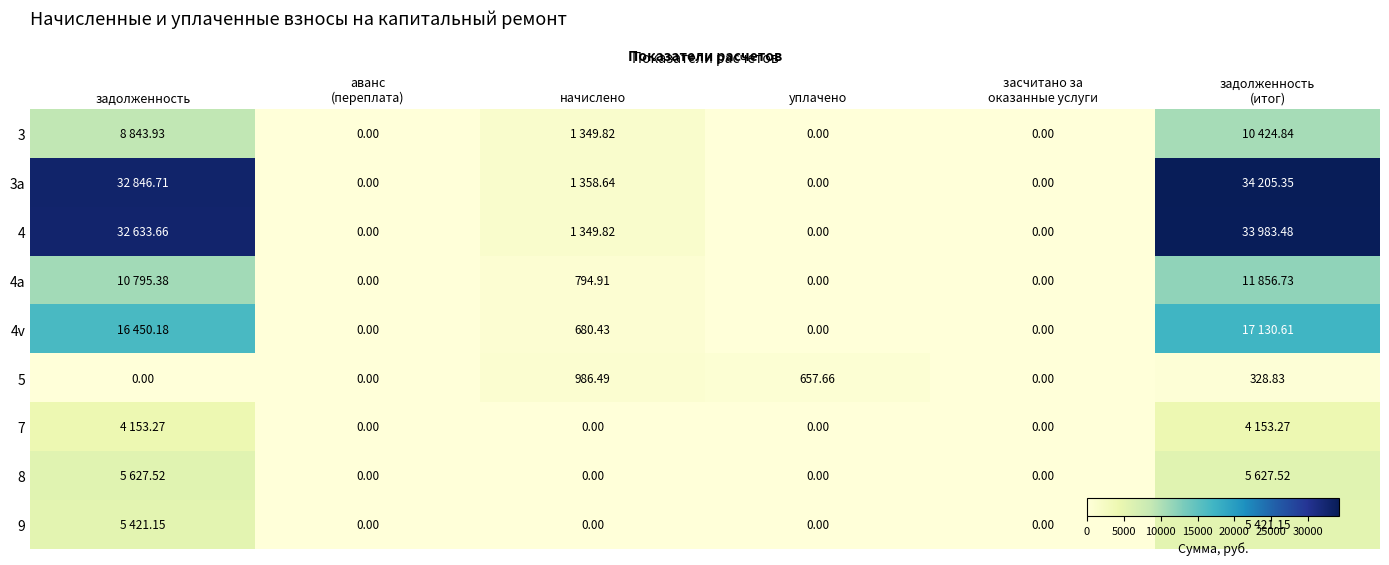

What is the difference between the 4a values at уплачено and задолженность (итог)?

11856.7